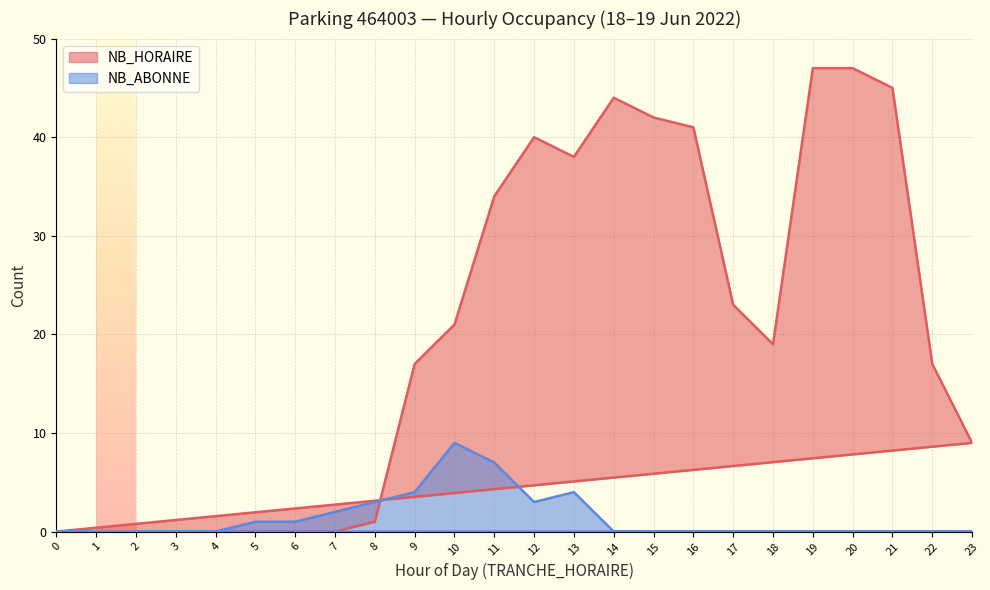

How many interior local valleys does the NB_ABONNE series have?

1